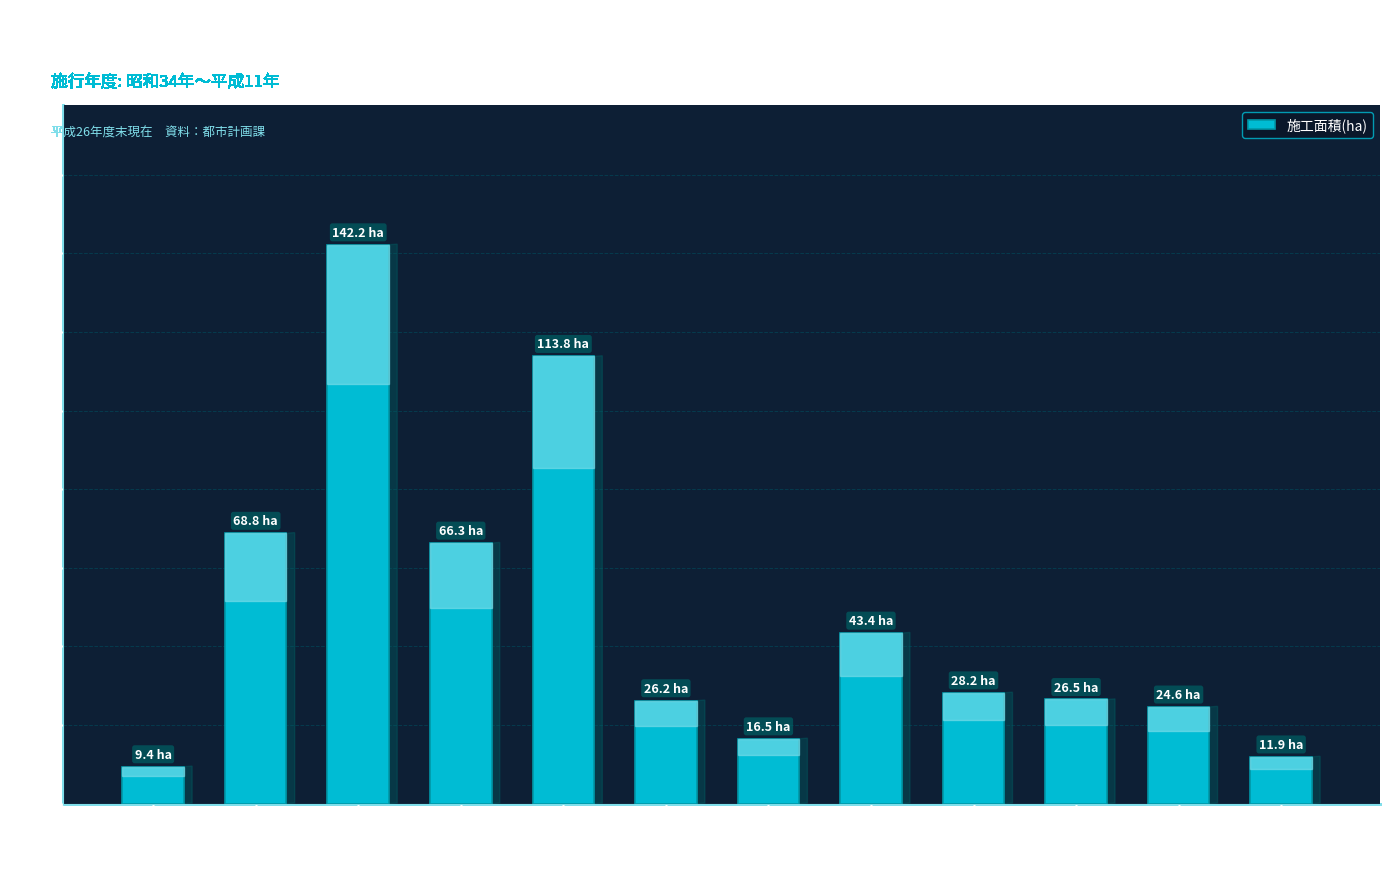

Does the chart contain any negative values?

No